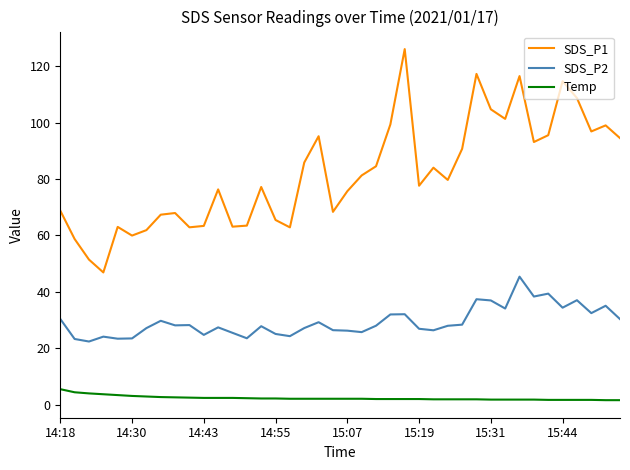

Which series has the largest total across all categories?

SDS_P1